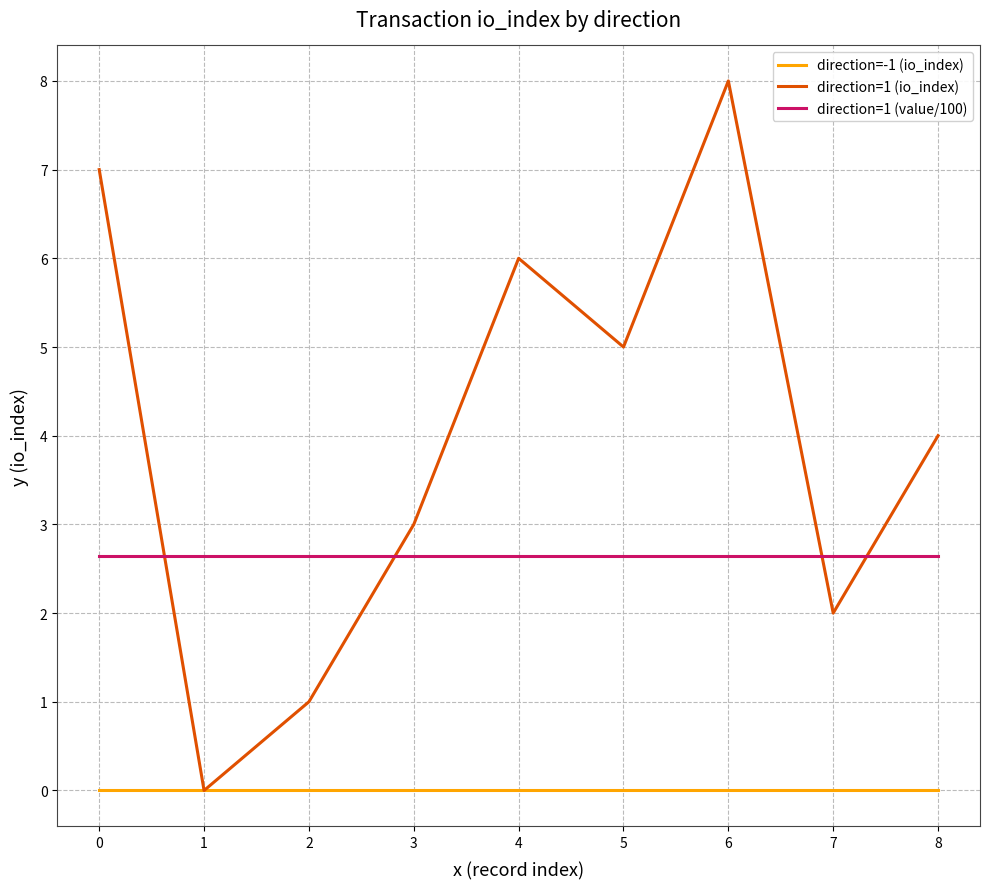

Which series has the largest range (max minus min)?

direction=1 (io_index)